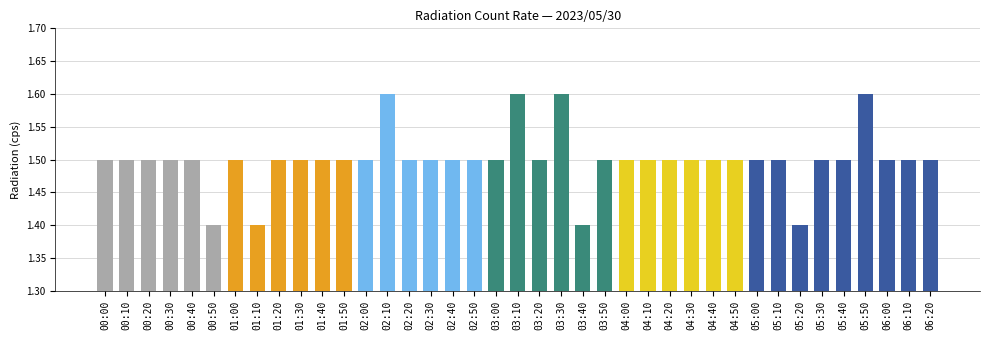

What is the difference between the second highest and second lowest values?

0.2